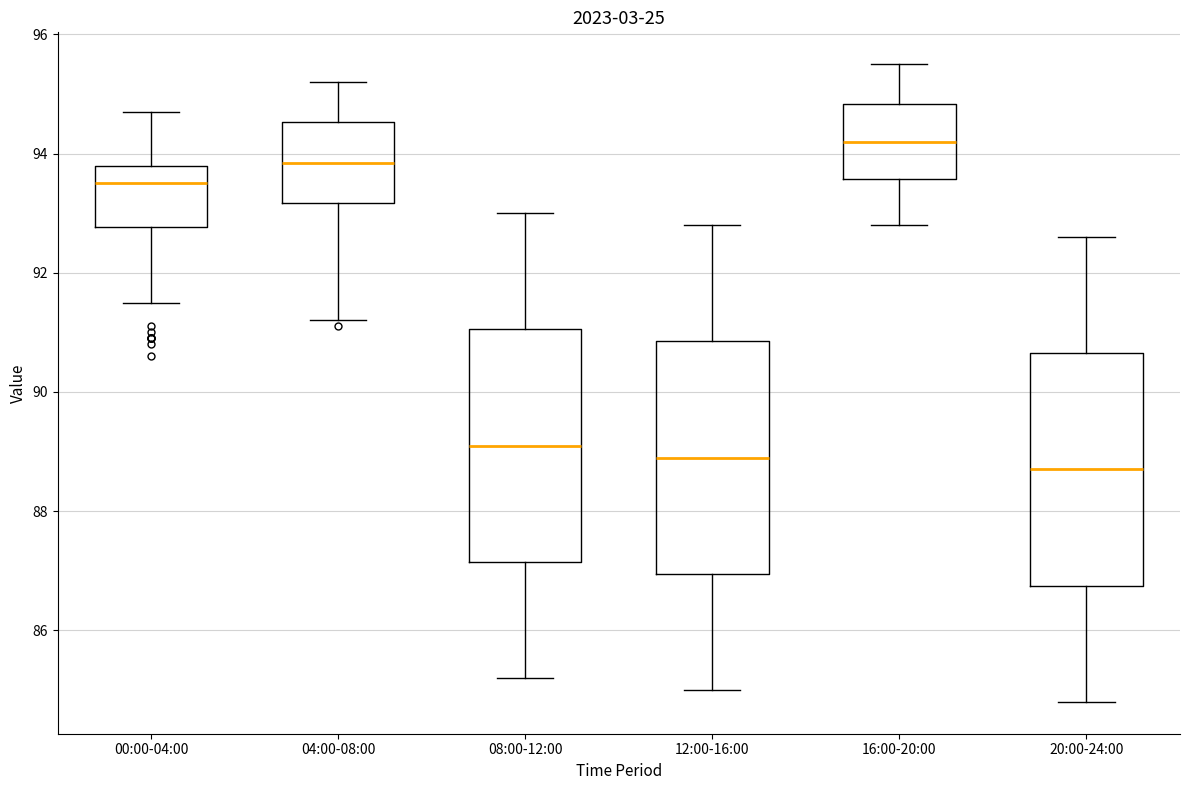

Reading left to right, transcribe this box plot: for each box, give where its median line is, the range the box spans, and where its two whiskers end, as read against the y-axis. The values are not printed on the chart, so give them approximately, as read against the axis.

00:00-04:00: median 93.6, box 92.8 to 93.8, whiskers 91.6 to 94.8
04:00-08:00: median 93.8, box 93.2 to 94.6, whiskers 91.2 to 95.2
08:00-12:00: median 89.2, box 87.2 to 91.0, whiskers 85.2 to 93.0
12:00-16:00: median 89.0, box 87.0 to 90.8, whiskers 85.0 to 92.8
16:00-20:00: median 94.2, box 93.6 to 94.8, whiskers 92.8 to 95.6
20:00-24:00: median 88.8, box 86.8 to 90.6, whiskers 84.8 to 92.6